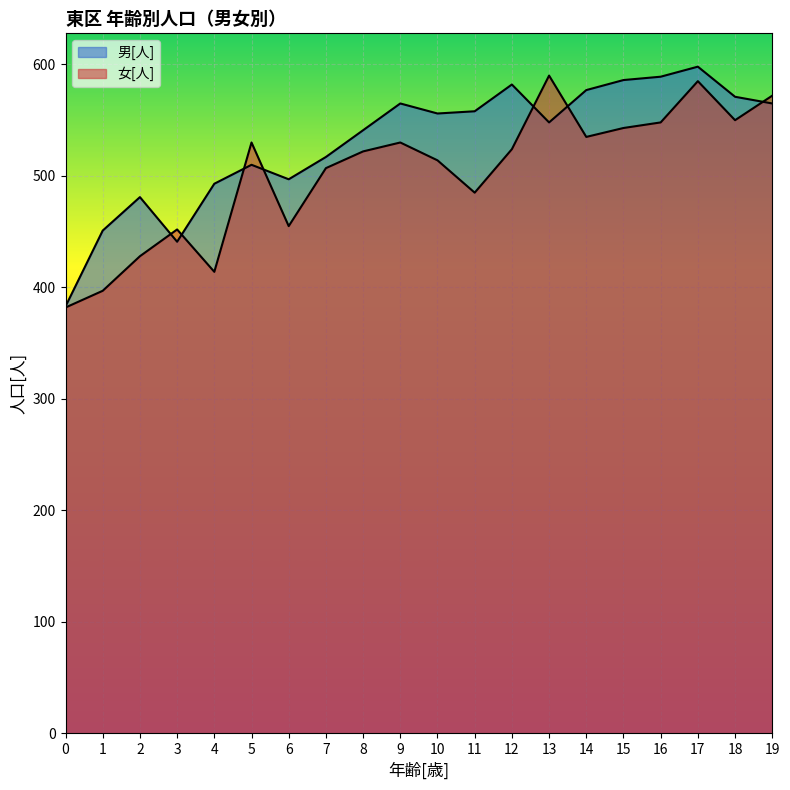

What is the sum of the 男[人] values at 5 and 15?

1096